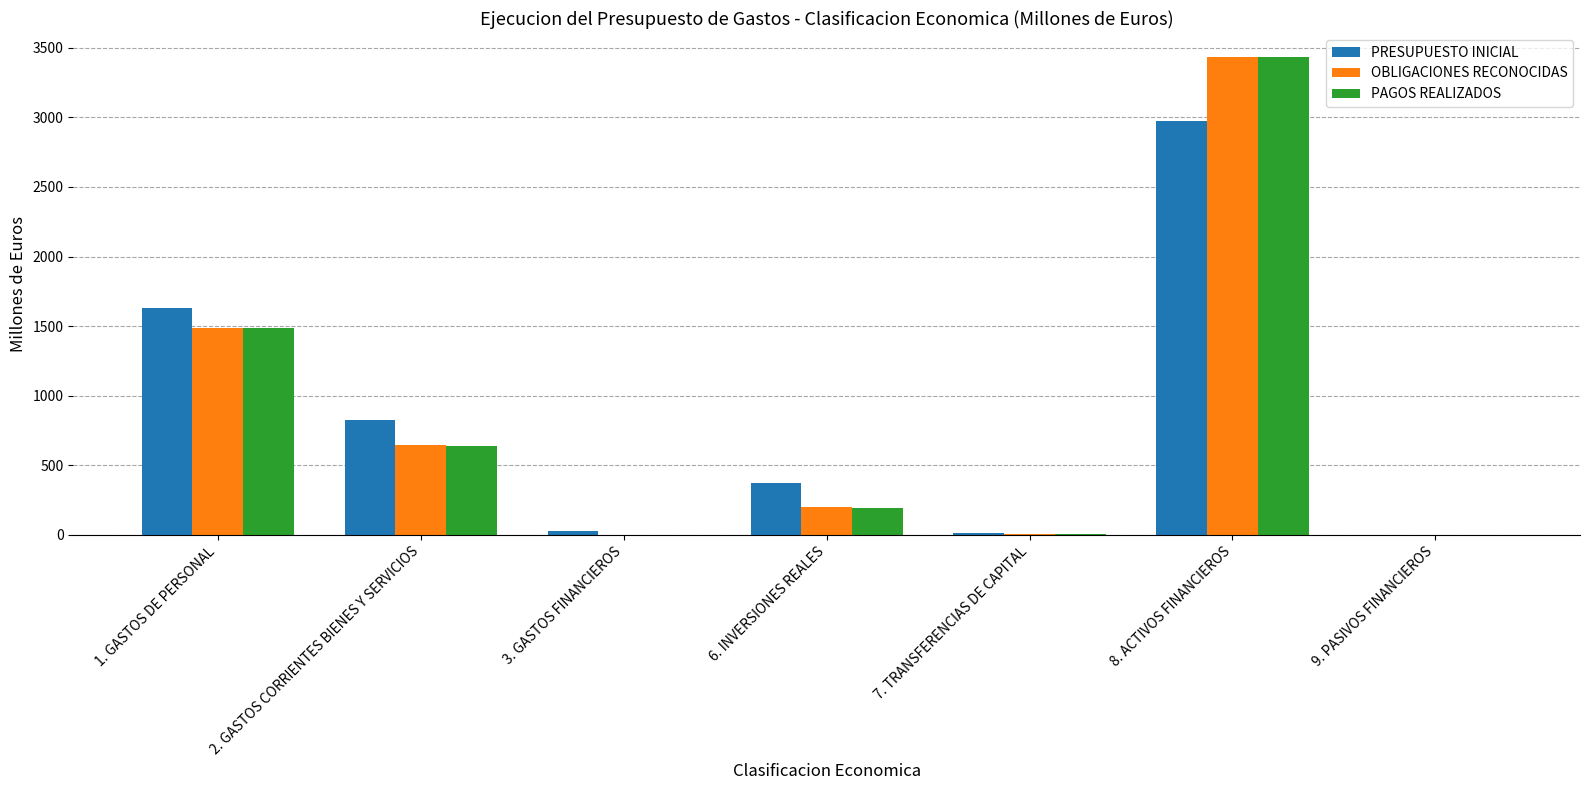

Between 7. TRANSFERENCIAS DE CAPITAL and 8. ACTIVOS FINANCIEROS, which series saw the biggest shift?

OBLIGACIONES RECONOCIDAS